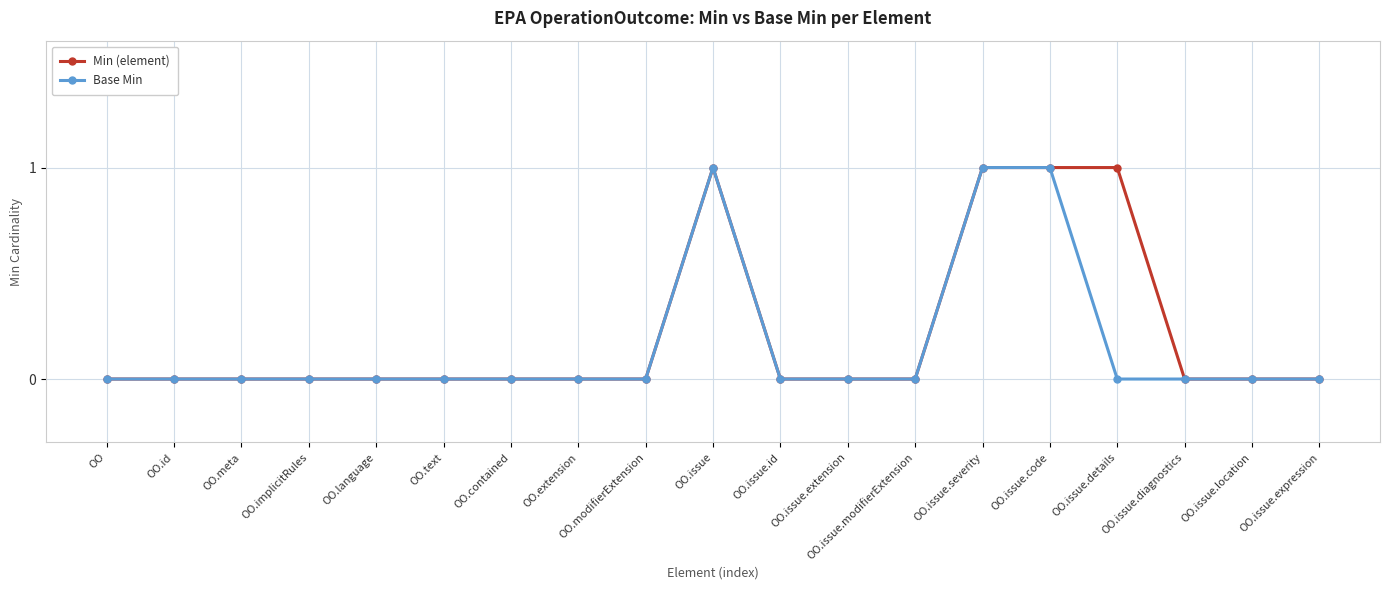

How many lines are shown in the chart?

2